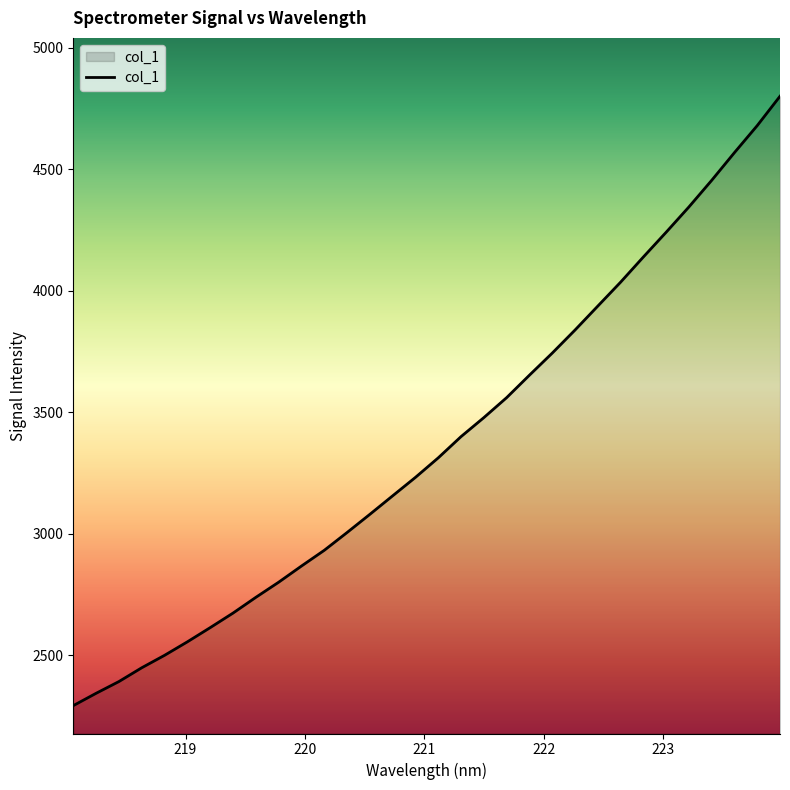

What is the smallest value displayed?

2293.5